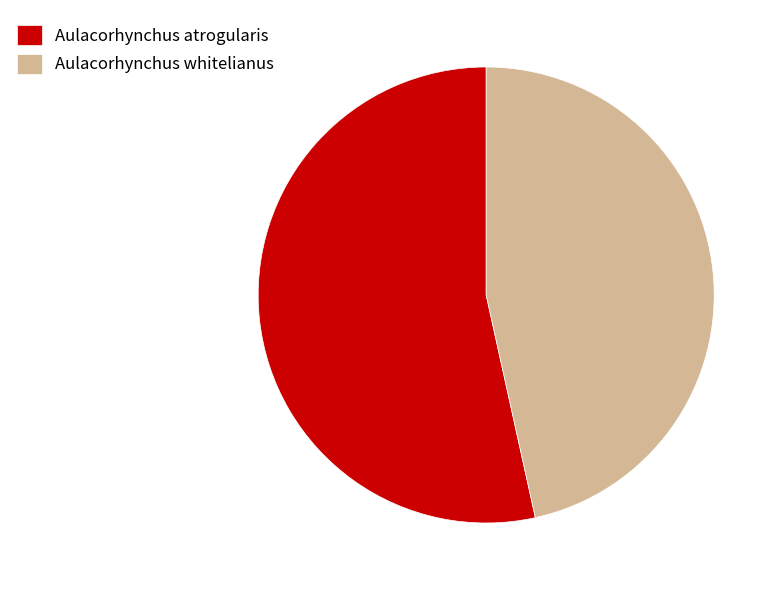

What is the ratio of the value at Aulacorhynchus whitelianus to the value at Aulacorhynchus atrogularis?

0.9